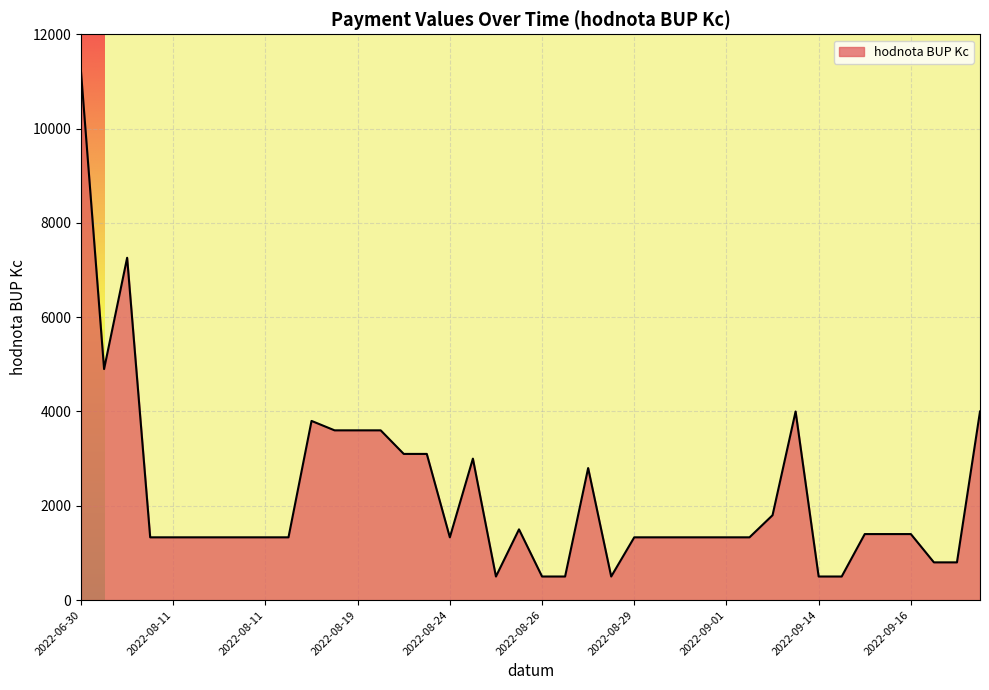

What is the smallest value displayed?

500